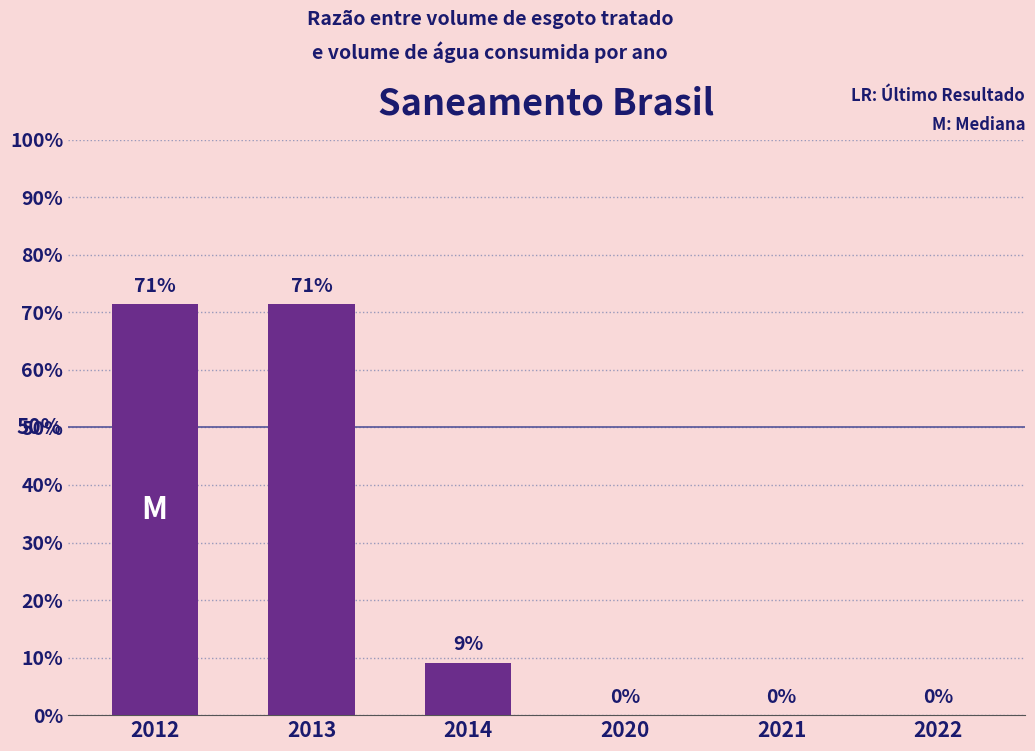

Between 2022 and 2013, which is larger?

2013